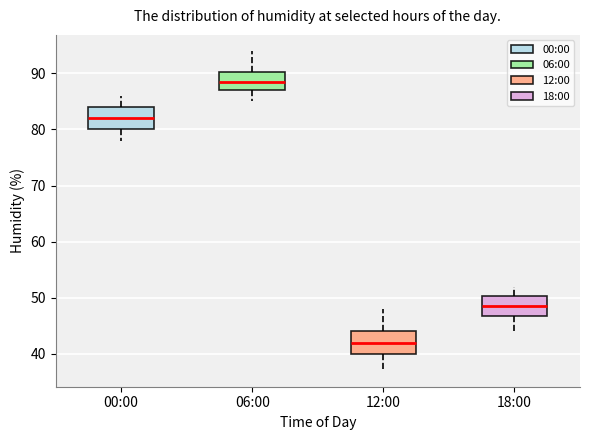

Reading left to right, transcribe this box plot: for each box, give where its median line is, the range the box spans, and where its two whiskers end, as read against the y-axis. The values are not printed on the chart, so give them approximately, as read against the axis.

00:00: median 82, box 80 to 84, whiskers 78 to 86
06:00: median 89, box 87 to 90, whiskers 85 to 94
12:00: median 42, box 40 to 44, whiskers 37 to 48
18:00: median 49, box 47 to 50, whiskers 44 to 52